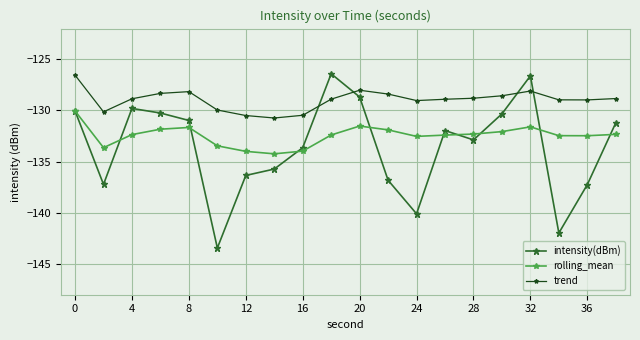

How many data points does each series have?

20